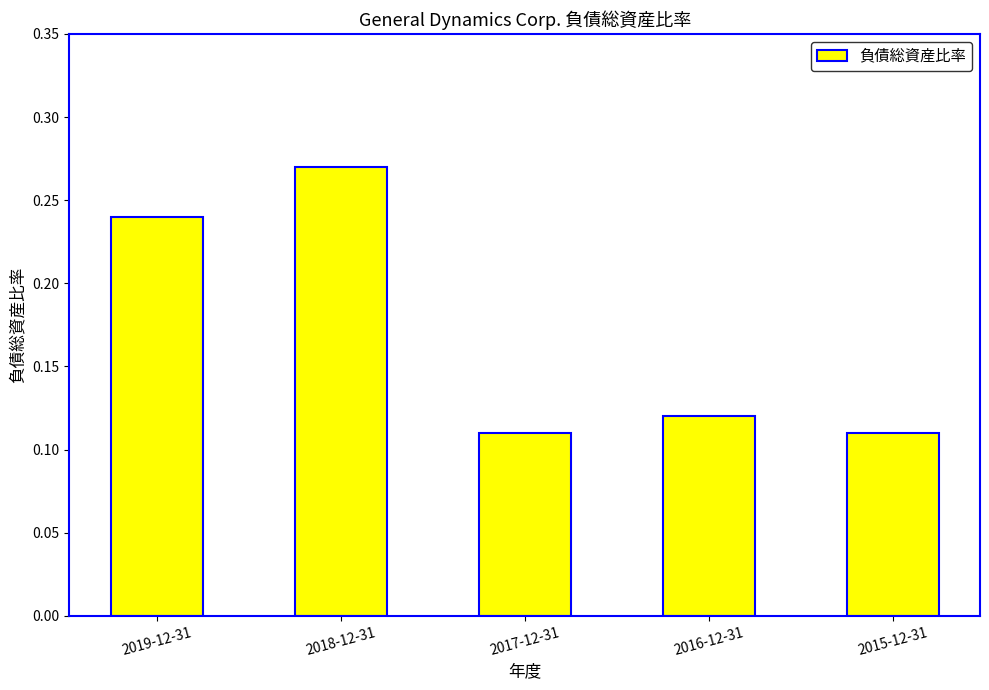

Does the chart contain stacked bars?

No